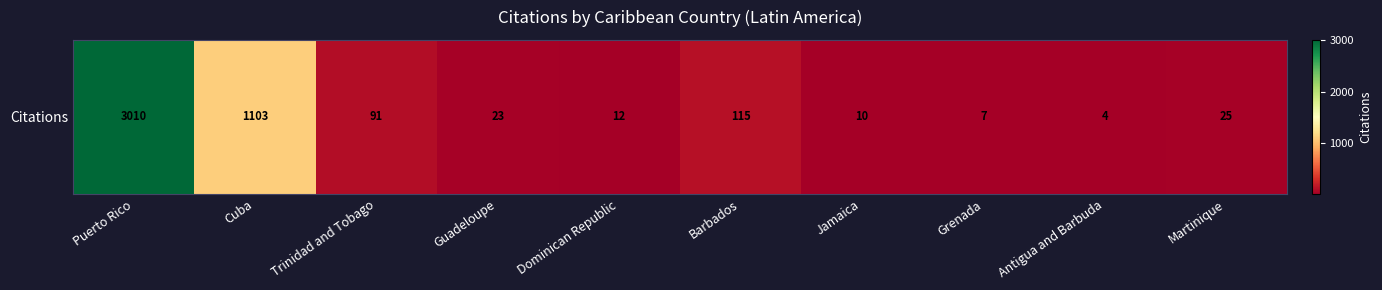

At which label is the value closest to 1507?

Cuba